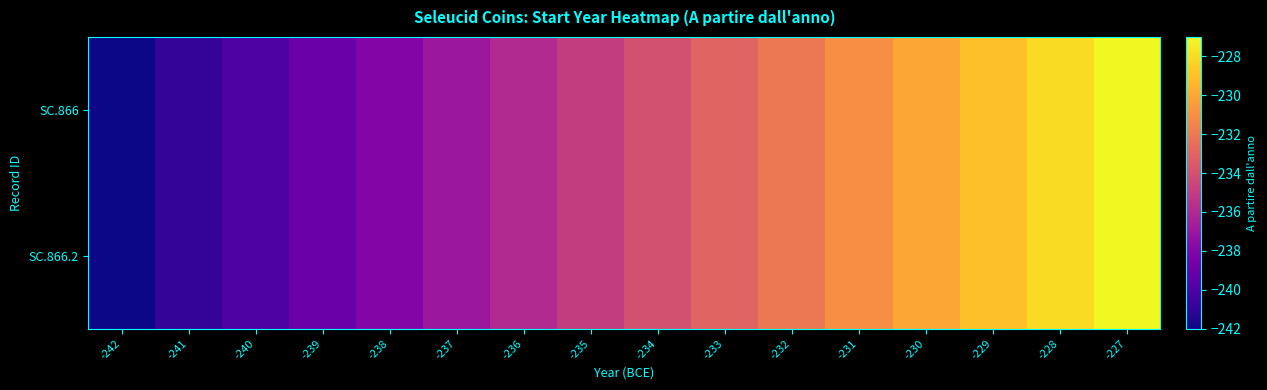

Reading left to right, list all the values displayed in this chart.

SC.866: -242=-242	-241=-241	-240=-240	-239=-239	-238=-238	-237=-237	-236=-236	-235=-235	-234=-234	-233=-233	-232=-232	-231=-231	-230=-230	-229=-229	-228=-228	-227=-227
SC.866.2: -242=-242	-241=-241	-240=-240	-239=-239	-238=-238	-237=-237	-236=-236	-235=-235	-234=-234	-233=-233	-232=-232	-231=-231	-230=-230	-229=-229	-228=-228	-227=-227